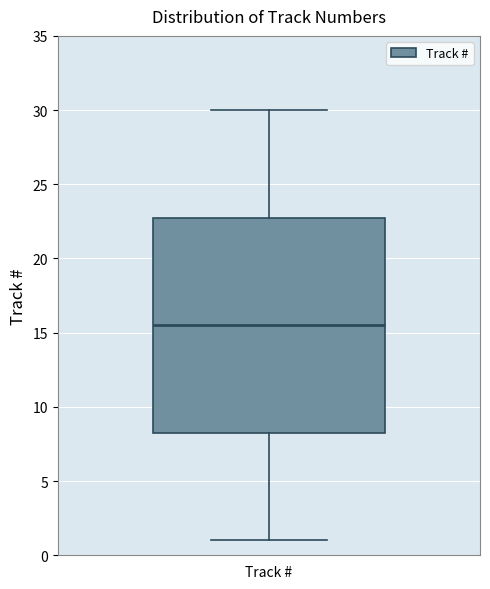

Read this box plot against the y-axis: the position of the median line, the range covered by the box, and the ends of both whiskers. The values are not printed on the chart, so give them approximately, as read against the axis.

median 15.5, box 8.5 to 23.0, whiskers 1.0 to 30.0